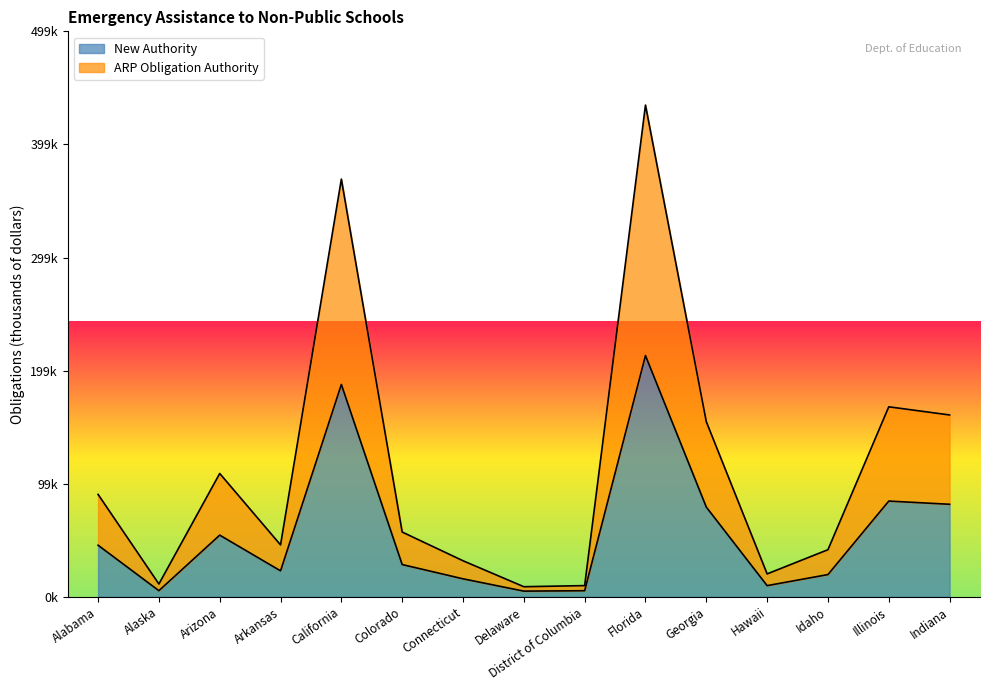

The value of New Authority at District of Columbia is 8799. True or false?

False